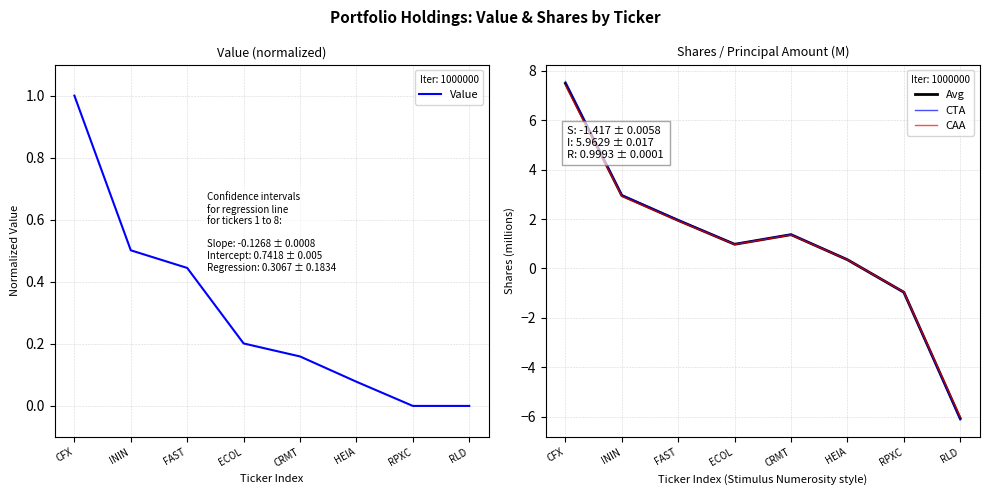

Reading right to left, transcribe all the data shown in this chart.

Value: RLD=0.0	RPXC=0.0	HEIA=0.1	CRMT=0.2	ECOL=0.2	FAST=0.4	ININ=0.5	CFX=1.0
Avg: RLD=-6.1	RPXC=-1.0	HEIA=0.4	CRMT=1.4	ECOL=1.0	FAST=1.9	ININ=3.0	CFX=7.5
CTA: RLD=-6.1	RPXC=-1.0	HEIA=0.4	CRMT=1.4	ECOL=1.0	FAST=2.0	ININ=3.0	CFX=7.6
CAA: RLD=-6.0	RPXC=-1.0	HEIA=0.3	CRMT=1.4	ECOL=1.0	FAST=1.9	ININ=2.9	CFX=7.4